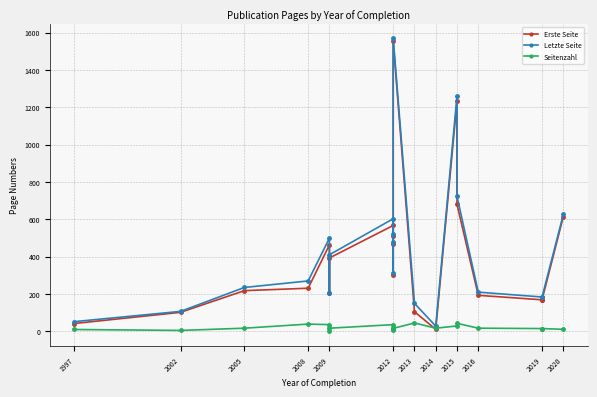

How many values in the Letzte Seite series are below 312?

10